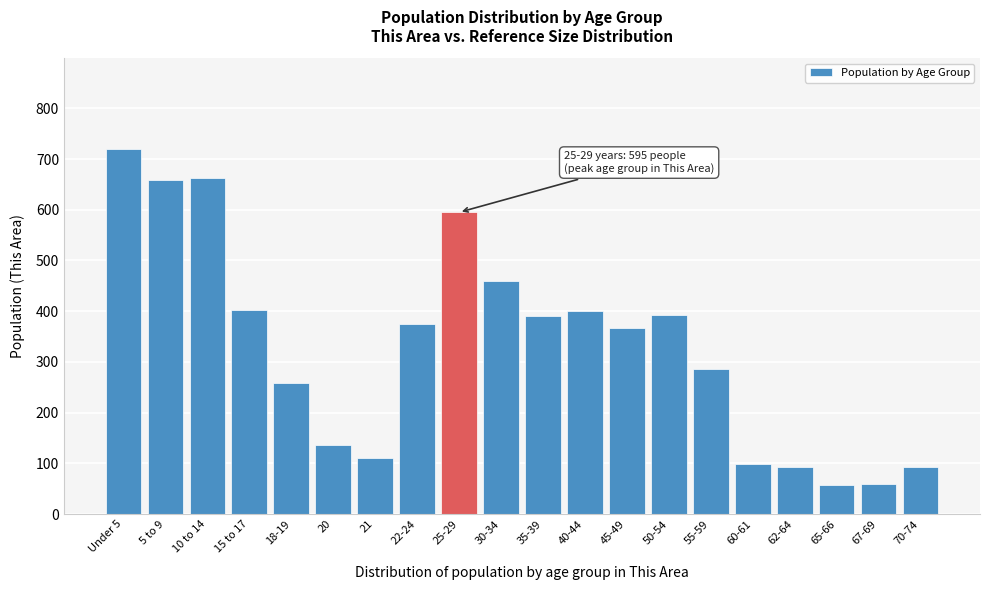

Is it true that the value at 67-69 is 105?

False